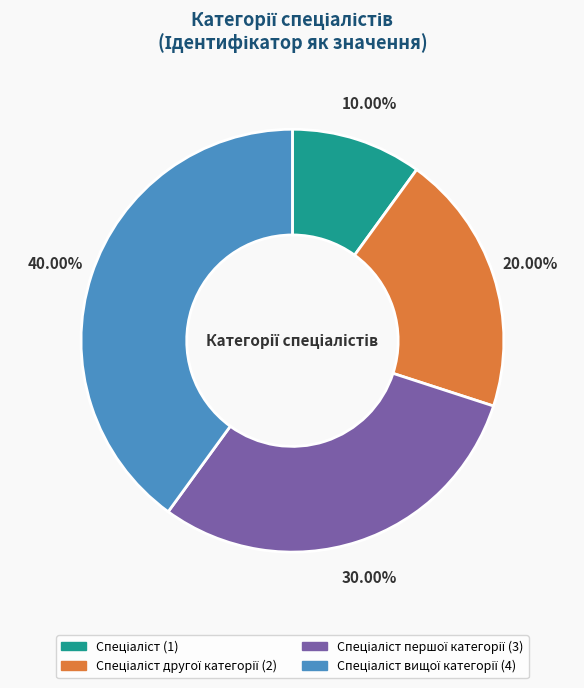

Is there any slice that represents more than half of the pie?

No